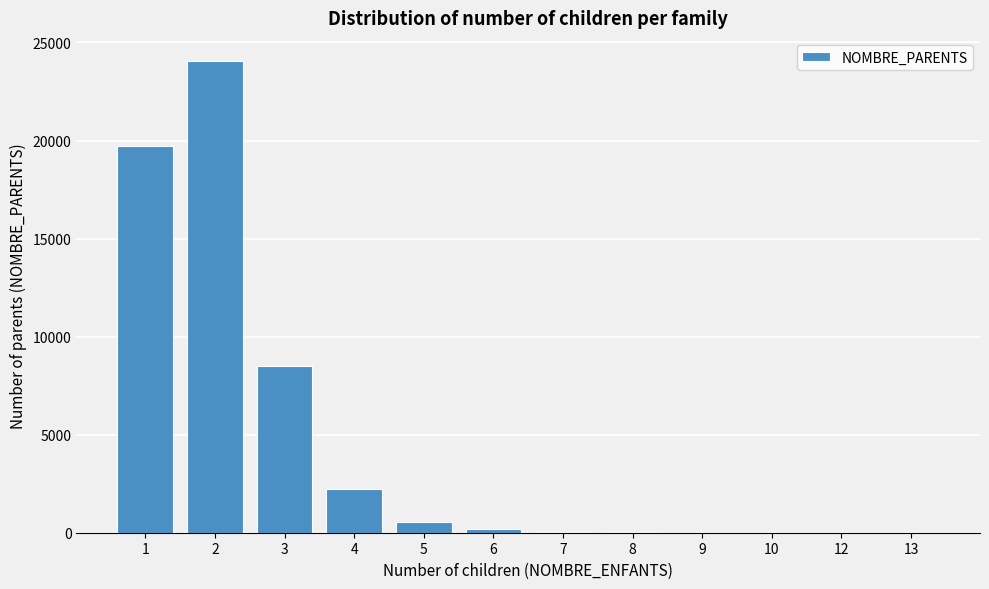

What is the change in value from 1 to 3?

-11218